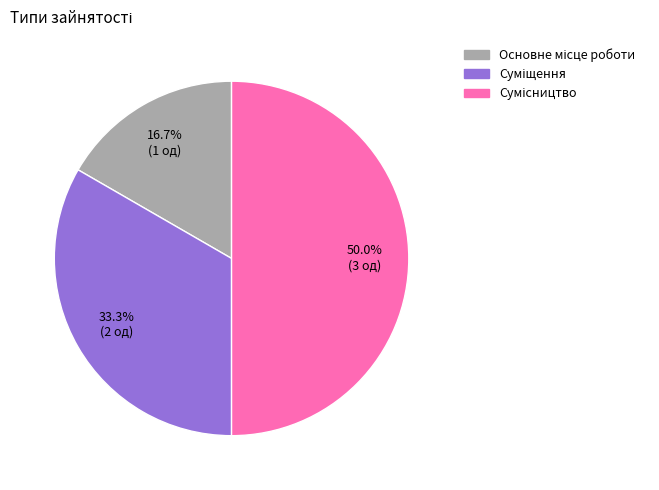

How many slices are in this pie chart?

3